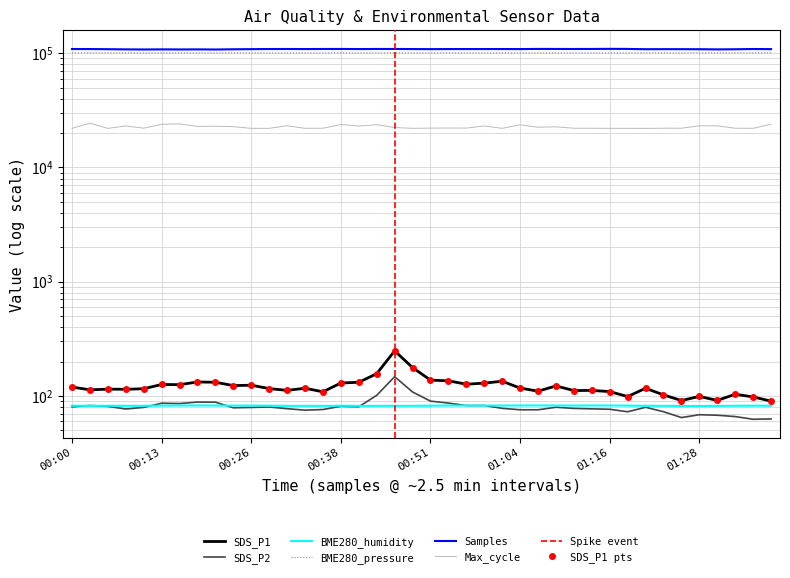

List the series in order of their peak value, highest first.

Samples, BME280_pressure, Max_cycle, SDS_P1, SDS_P2, BME280_humidity